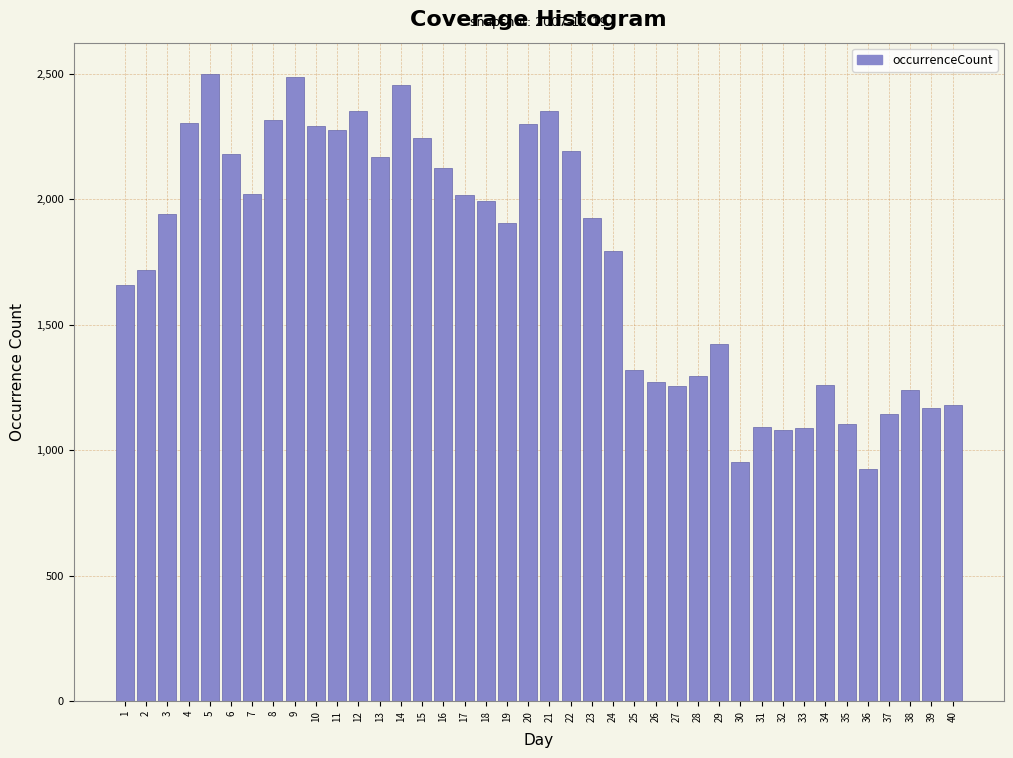

What is the approximate value at 12, to the nearest 50?

2350